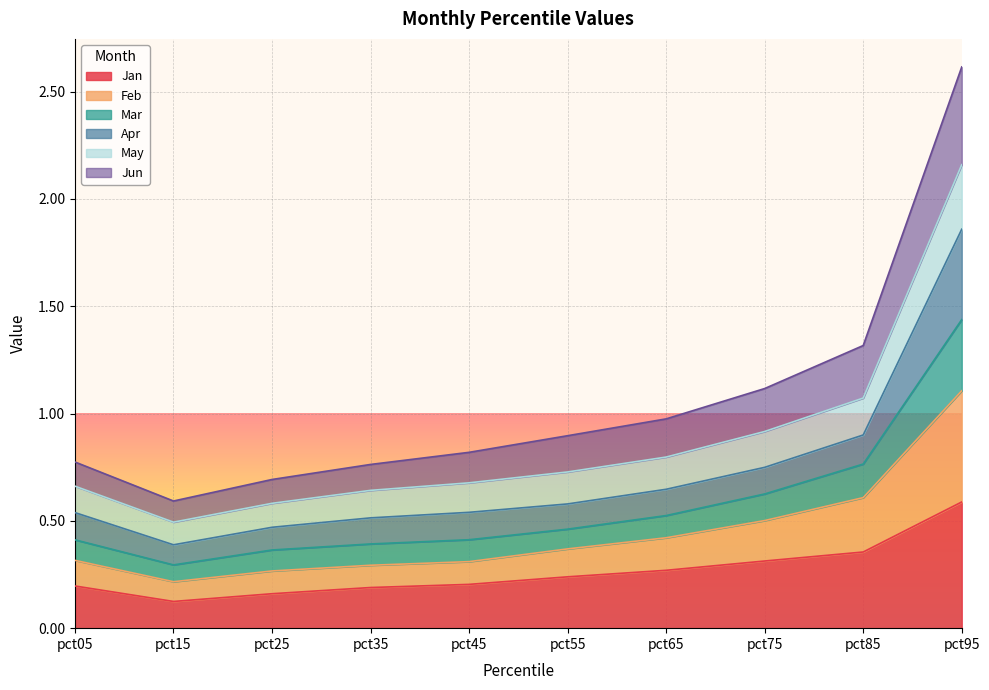

At which category is the sum across all series the highest?

pct95